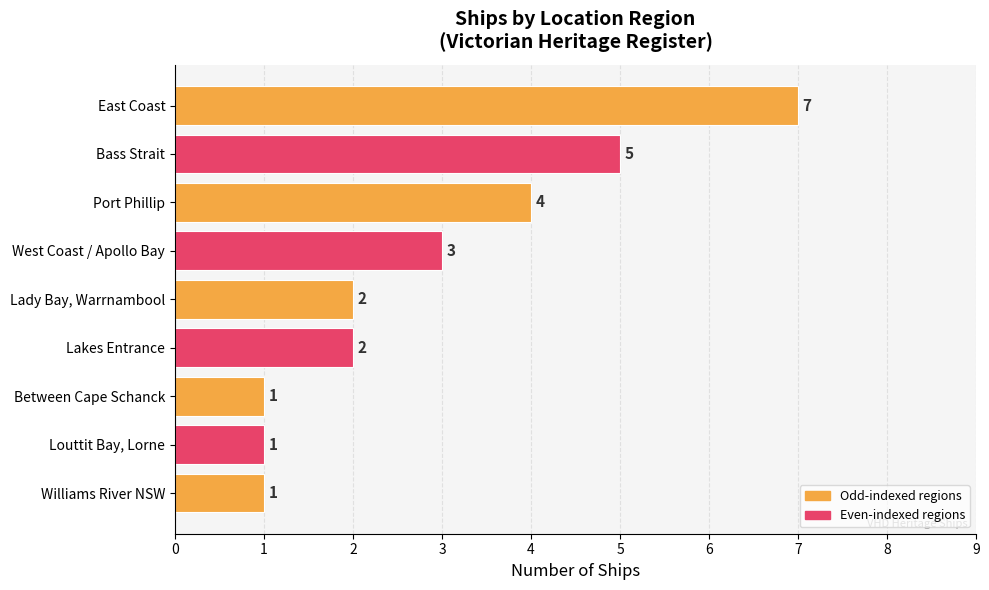

What position from the top is Lady Bay, Warrnambool?

5